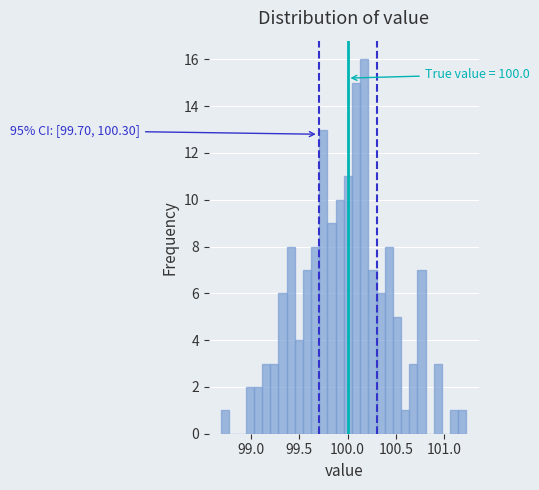

Read against the x-axis, roughly where is the centre of the tallest bar?

100.15